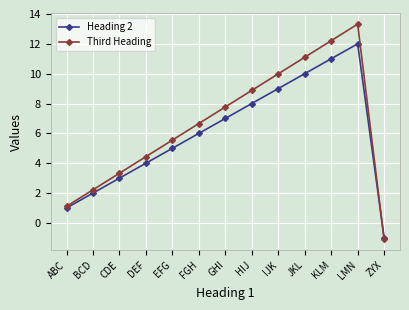

The Heading 2 series shows 4.0 at DEF. True or false?

True